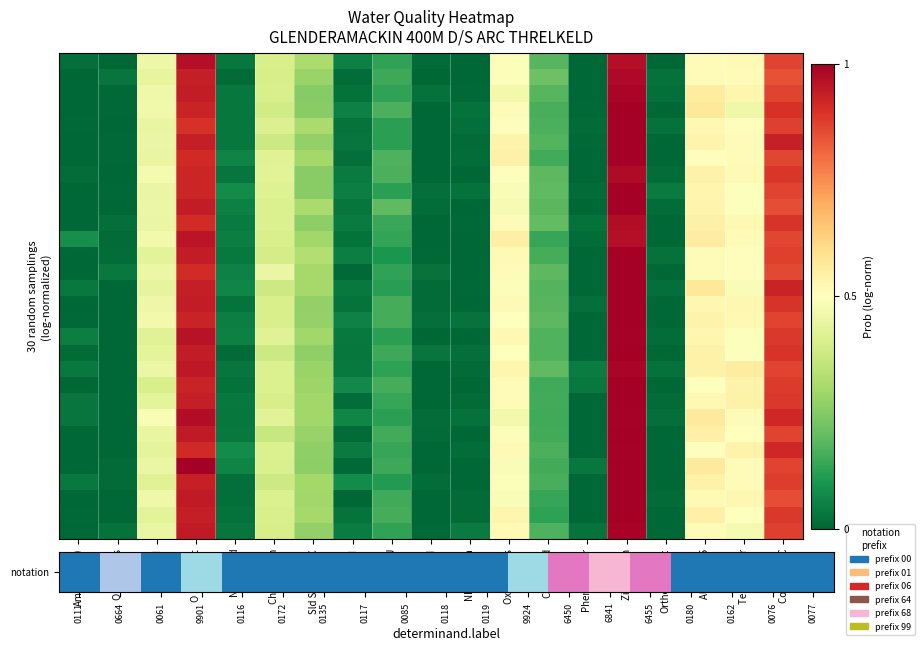

What is the maximum value shown in the chart?

1.0